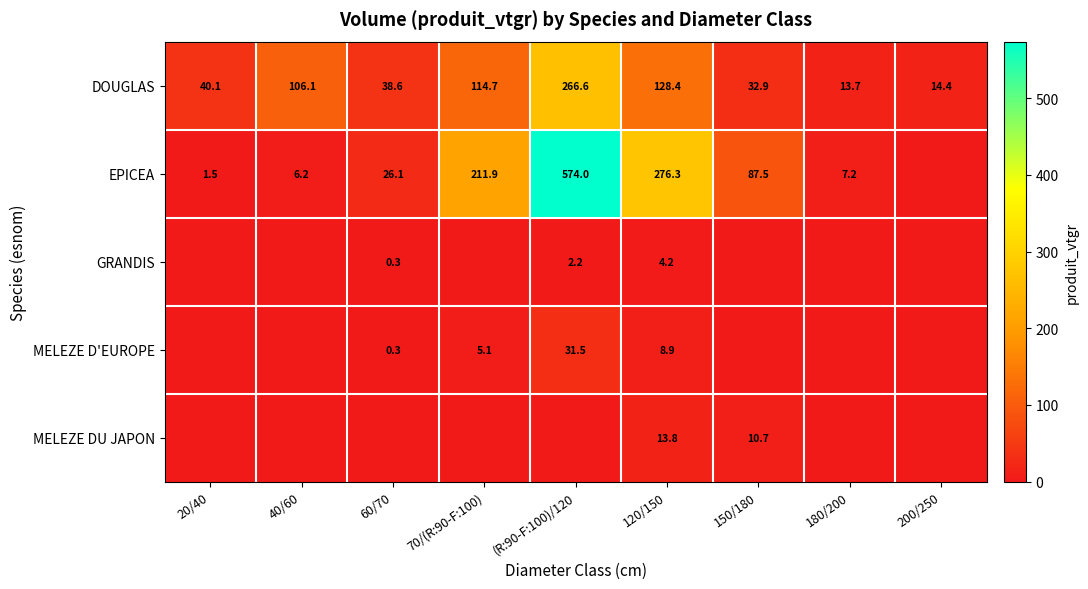

Is the value of EPICEA at 40/60 greater than the value of DOUGLAS at 150/180?

No